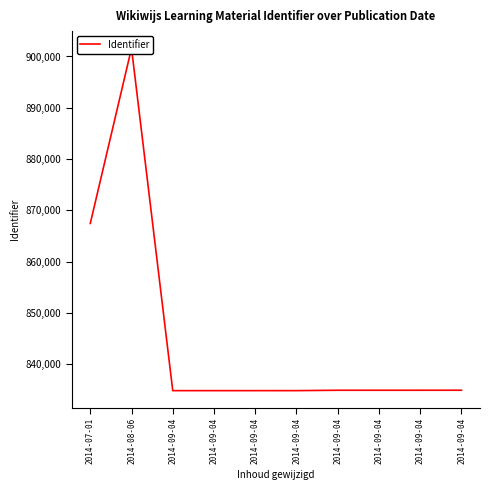

Reading right to left, list all the values displayed in this chart.

2014-09-04=834901	2014-09-04=834900	2014-09-04=834899	2014-09-04=834898	2014-09-04=834822	2014-09-04=834821	2014-09-04=834819	2014-09-04=834818	2014-08-06=901607	2014-07-01=867432